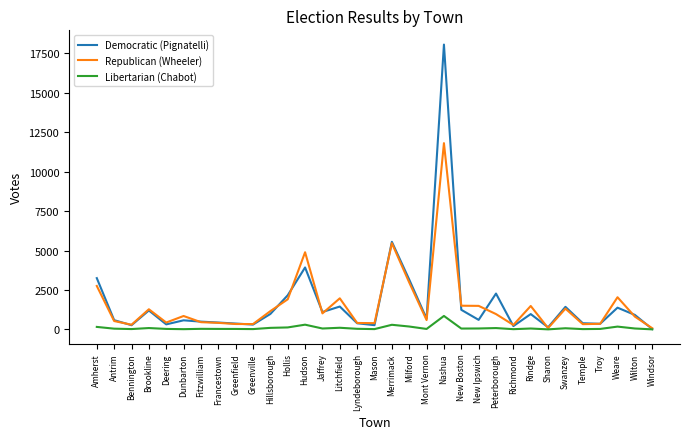

What are all the series names shown in the legend?

Democratic (Pignatelli), Republican (Wheeler), Libertarian (Chabot)